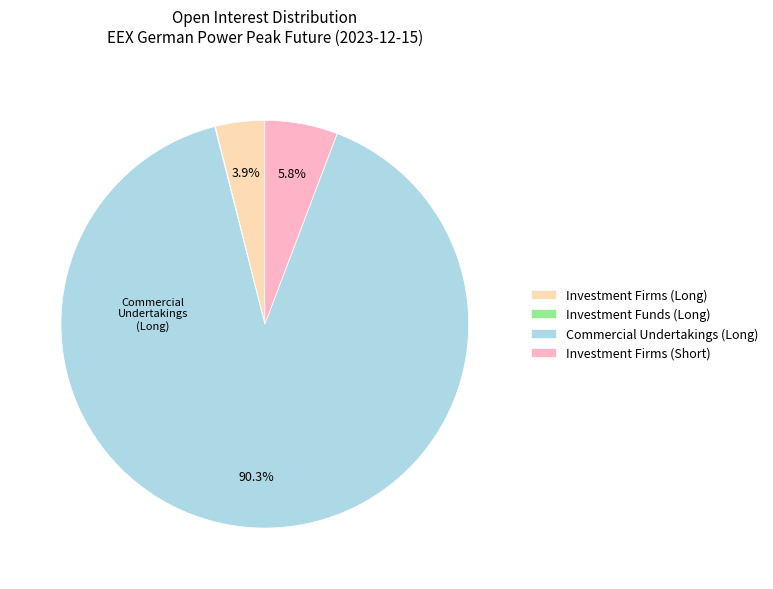

How much of the chart is everything except Investment Firms (Long)?

96.1%